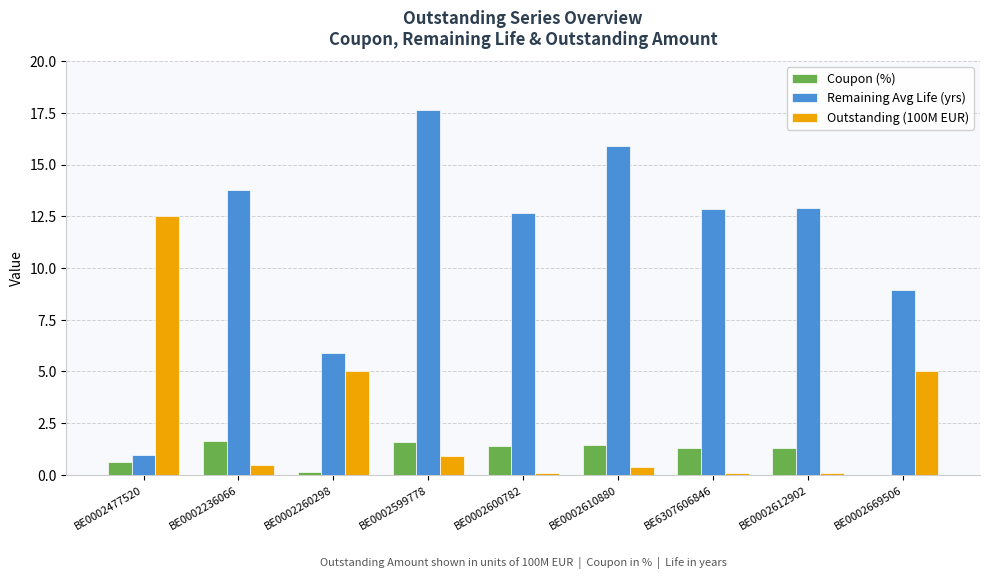

Read the Remaining Avg Life (yrs) value at BE0002477520.

1.0